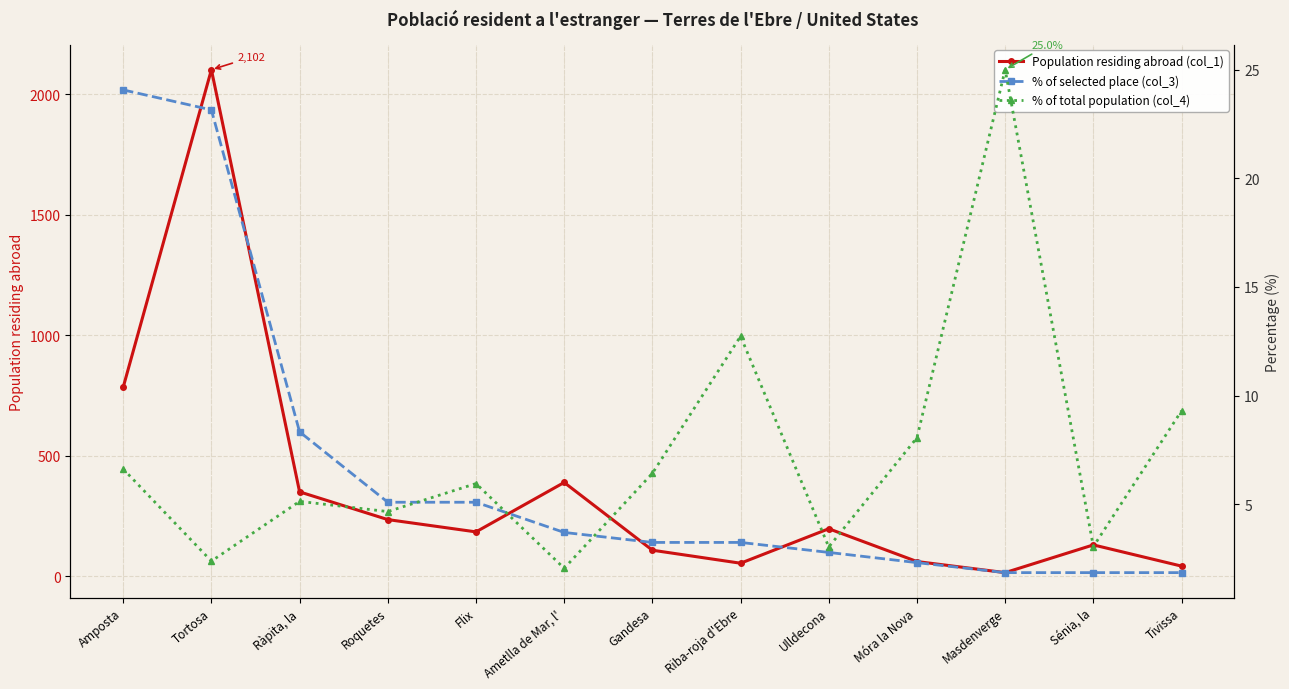

True or false: % of selected place (col_3) has more than 0 points higher than both neighbors.

False